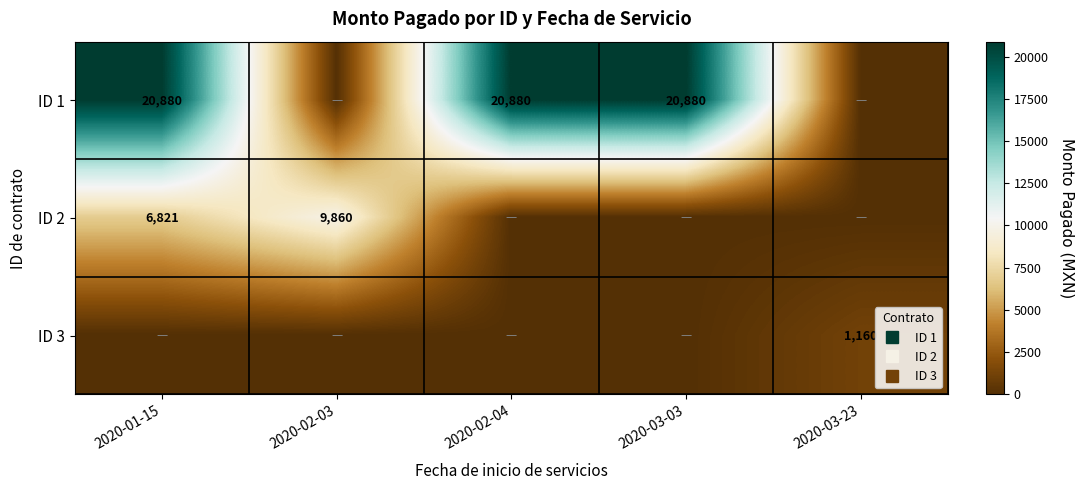

What is the total value across all series at 2020-03-23?

1160.0